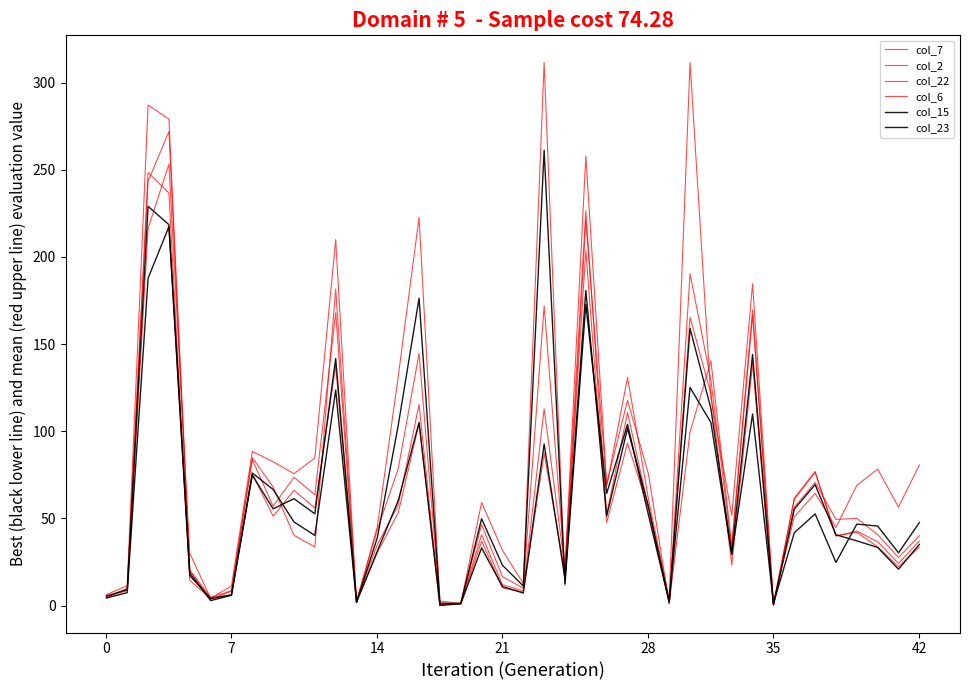

After their last crossing, which series has the higher values: col_23 or col_2?

col_2